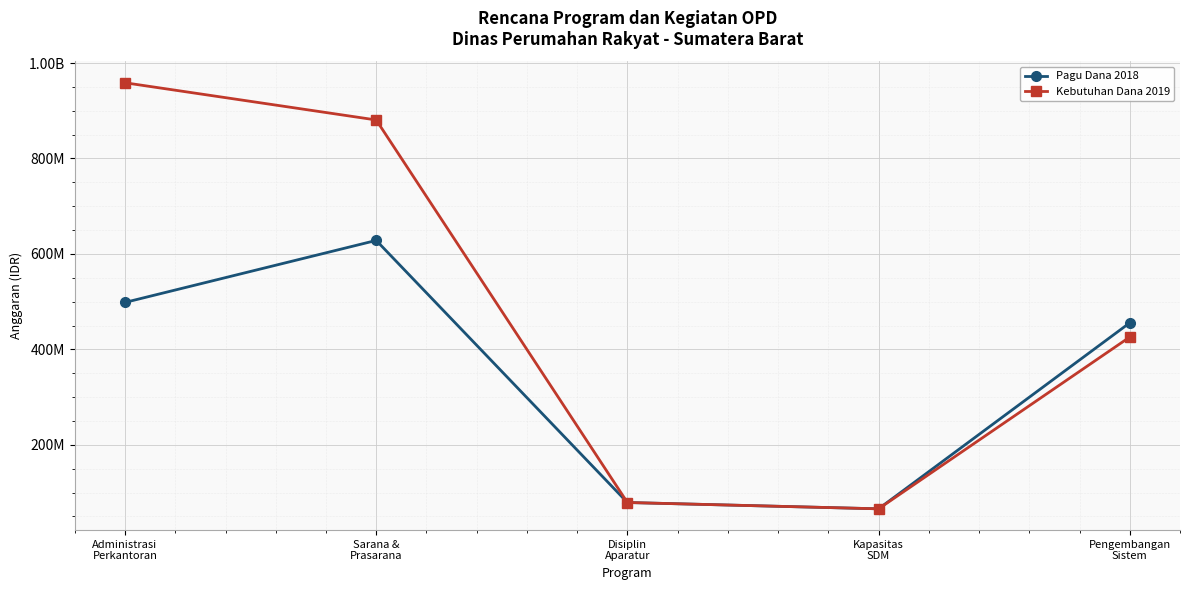

True or false: Kebutuhan Dana 2019 has a value of 958644436 at Administrasi
Perkantoran.

True